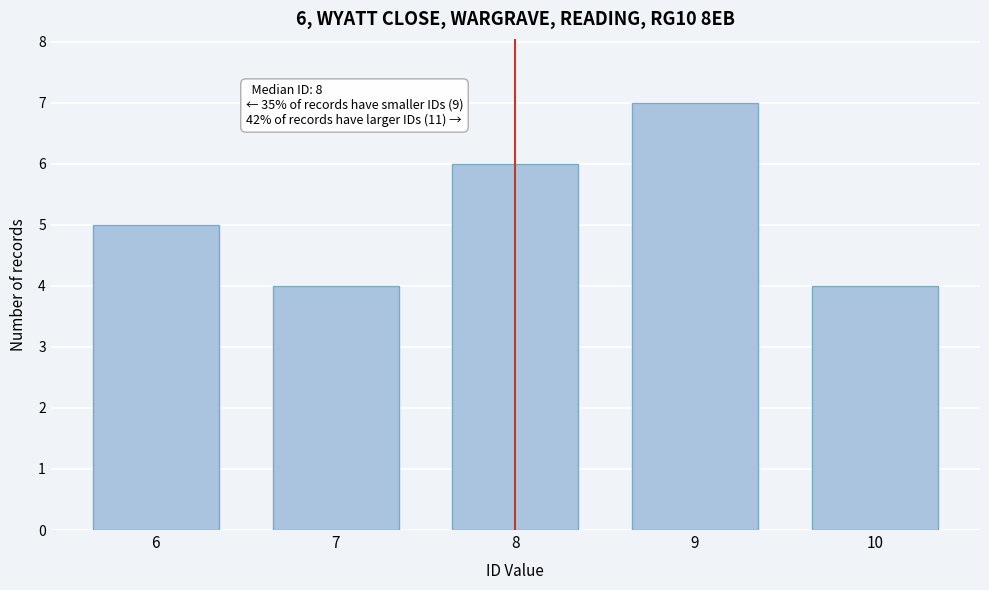

Reading left to right, transcribe all the data shown in this chart.

5	4	6	7	4